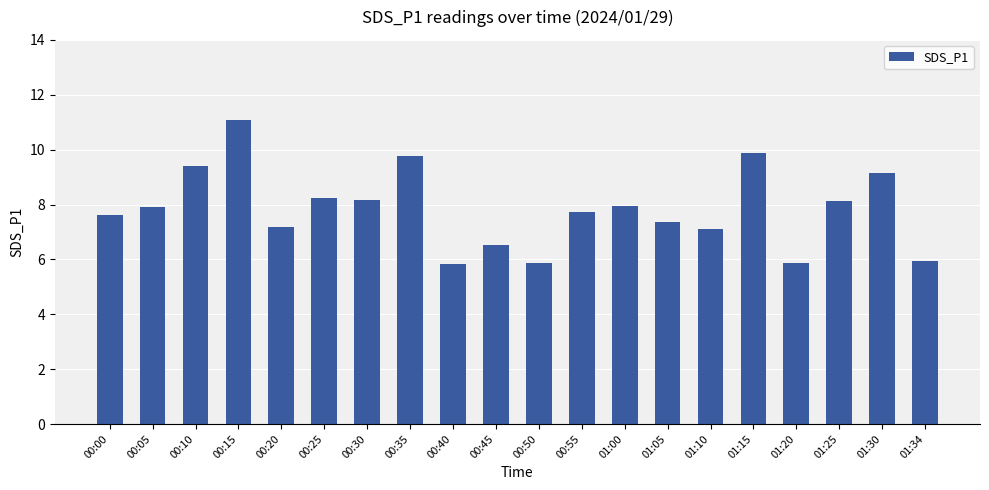

The chart shows a value of 2.4 at 01:15. True or false?

False